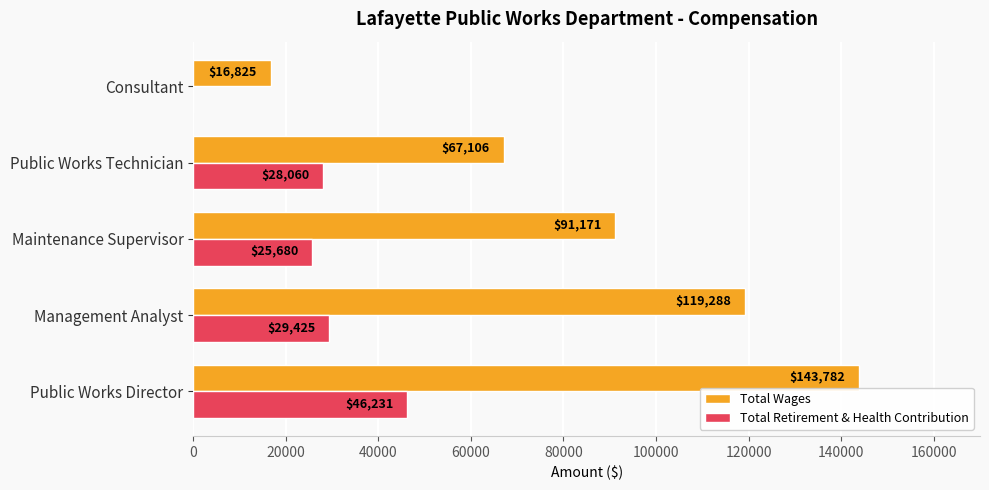

How many Total Wages values are between 67106 and 119288?

3